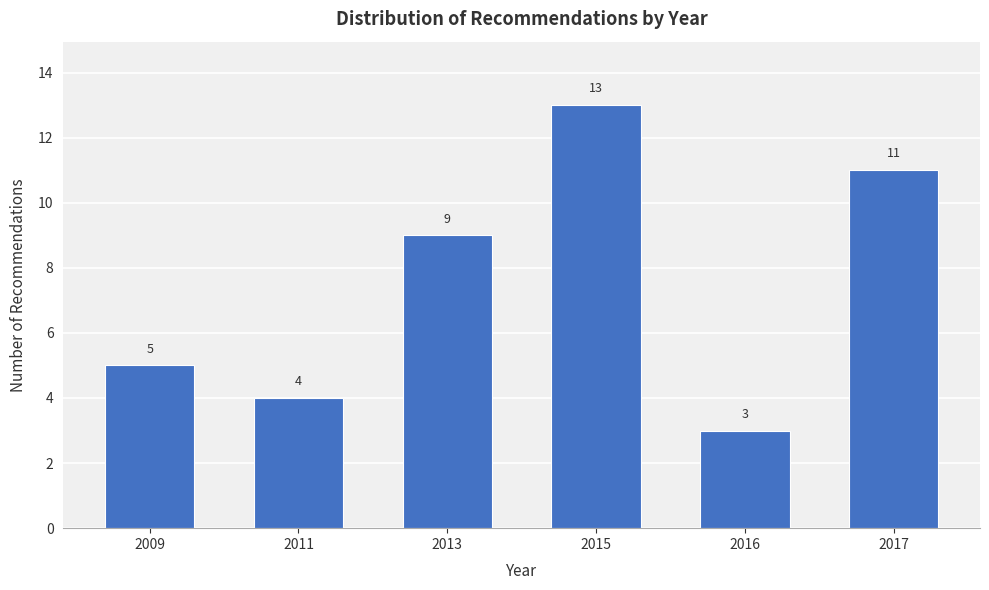

Reading right to left, list all the values displayed in this chart.

2017=11	2016=3	2015=13	2013=9	2011=4	2009=5